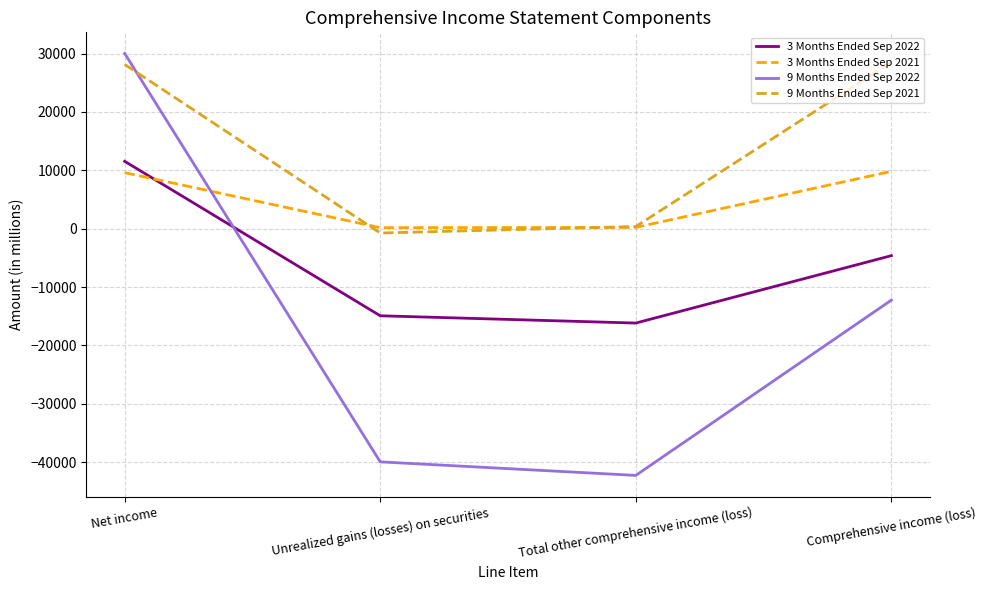

At which label does 3 Months Ended Sep 2022 first exceed -4616?

Net income